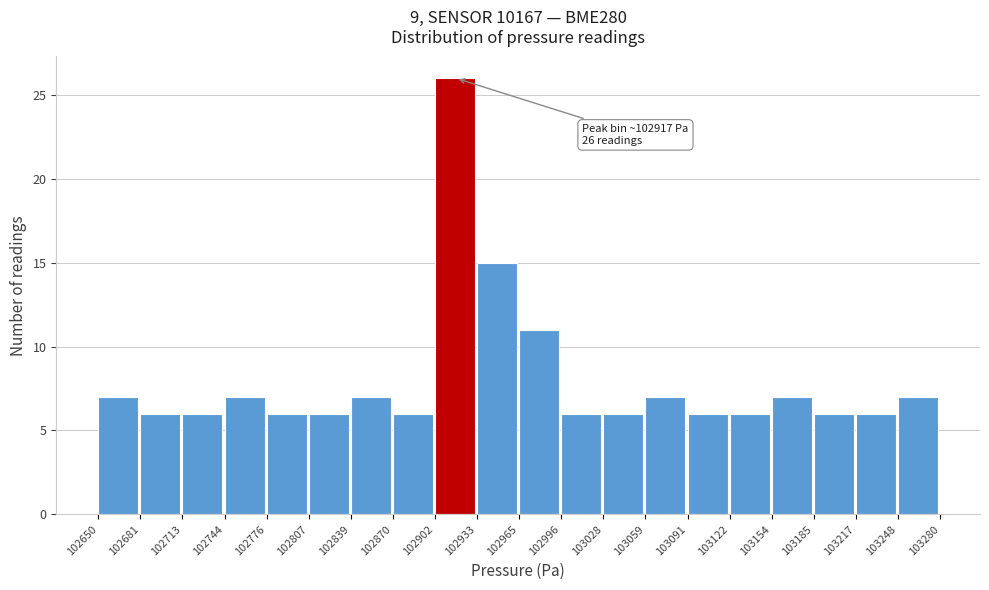

Which range on the x-axis has the tallest bar?

102902 to 102933